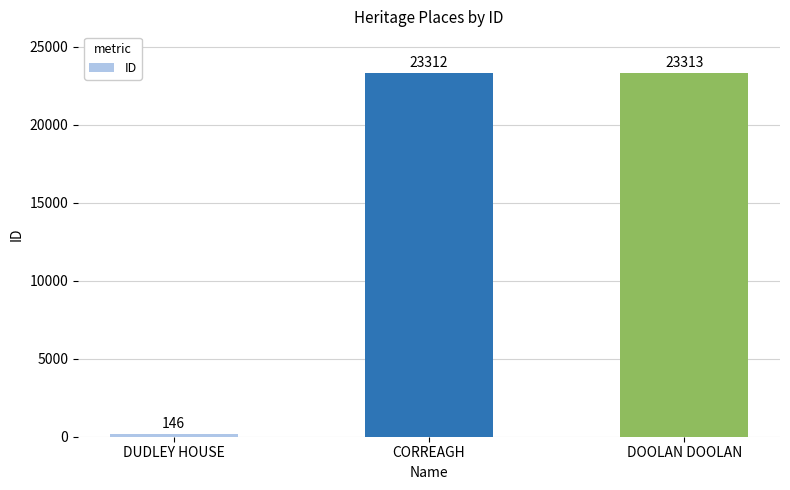

Reading right to left, extract all data points from this chart.

23313	23312	146